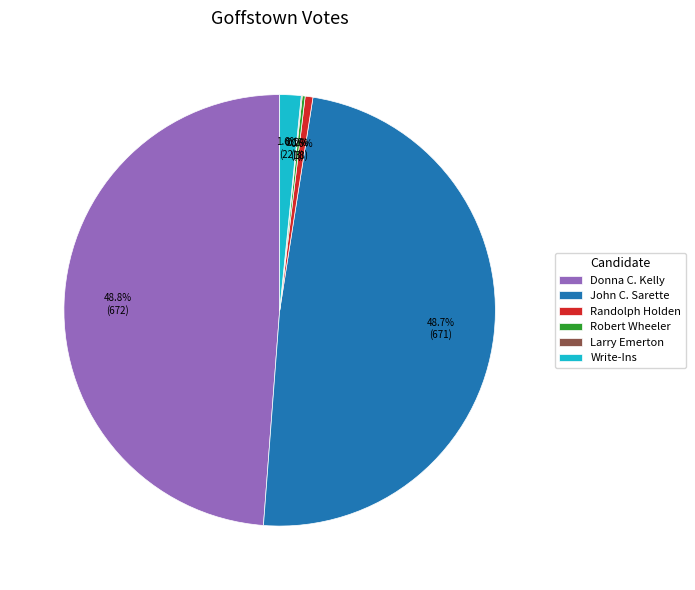

Is there a majority slice in this chart?

No